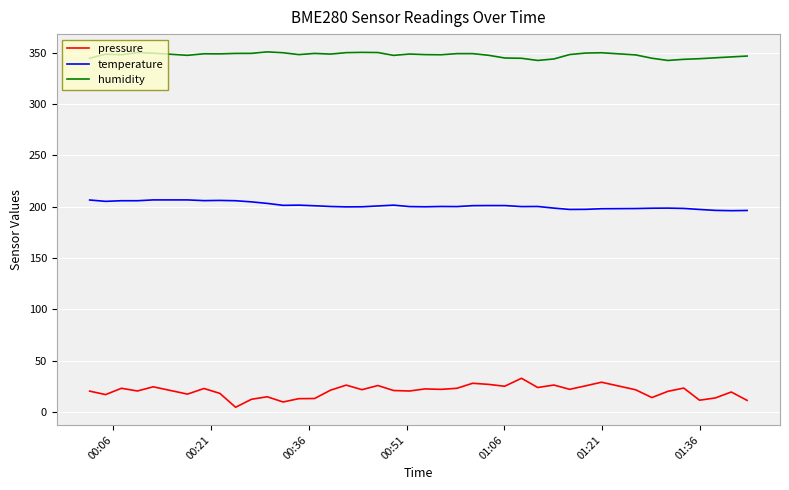

True or false: temperature has more than 0 interior local peaks.

True